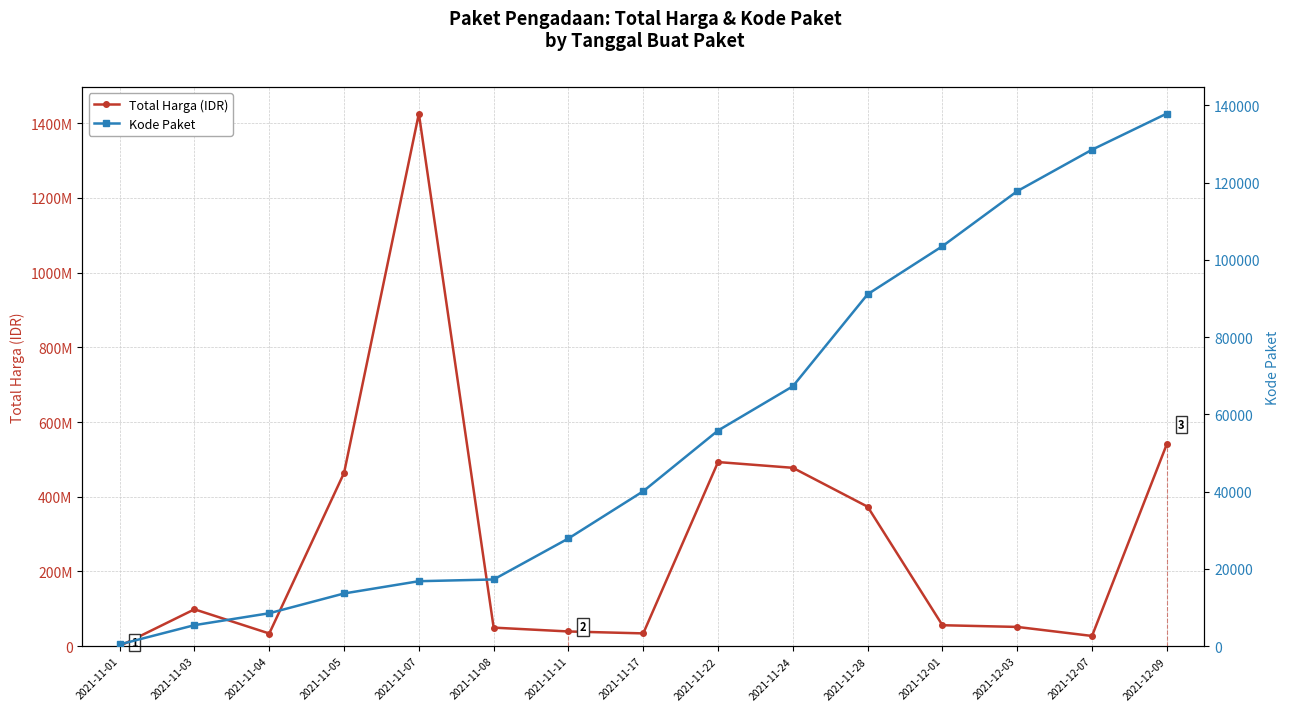

True or false: Kode Paket has more than 2 points higher than both neighbors.

False